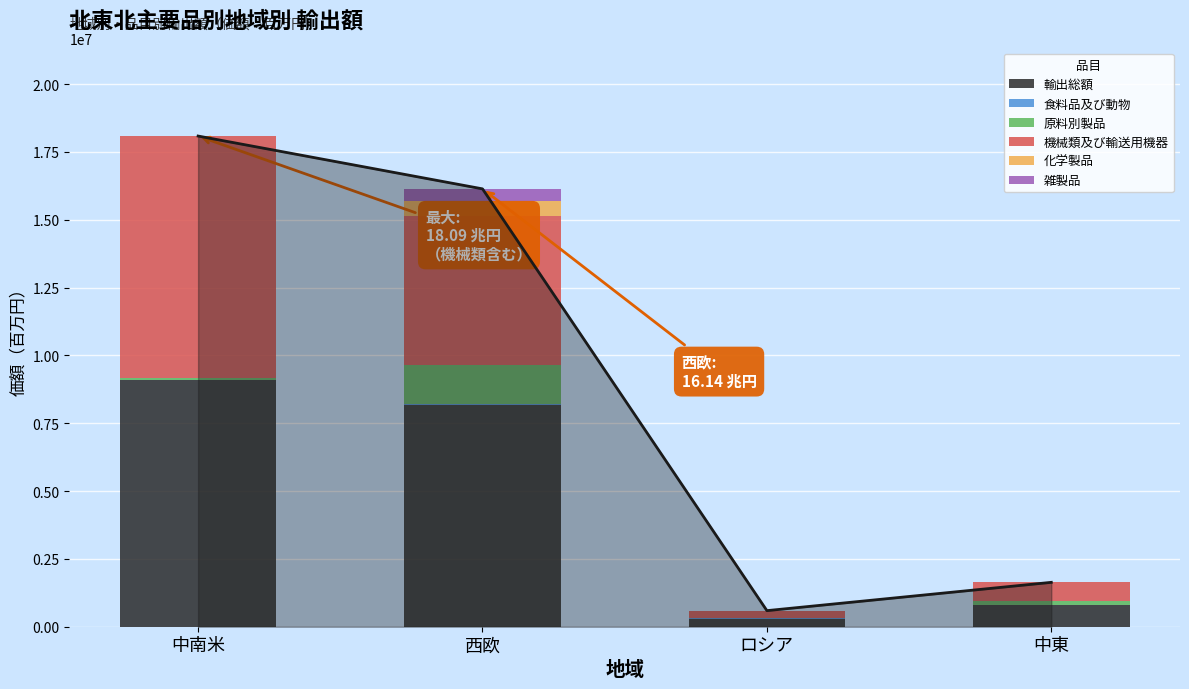

Is it true that 食料品及び動物 equals 8046 at 中南米?

True